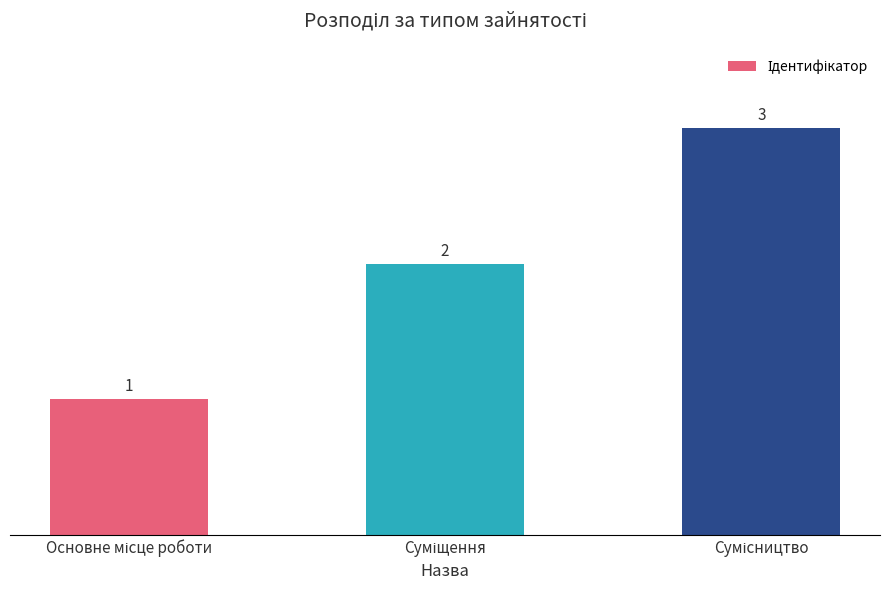

How many series are shown in this chart?

1